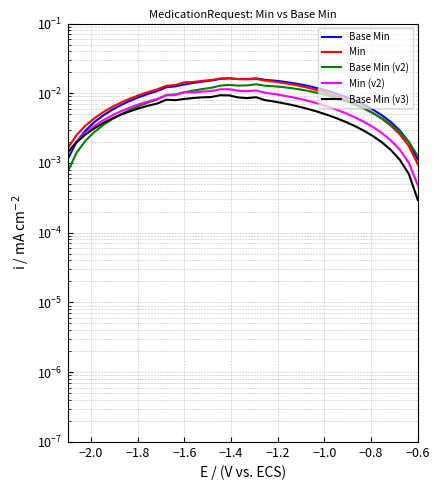

Which series has the largest range (max minus min)?

Min